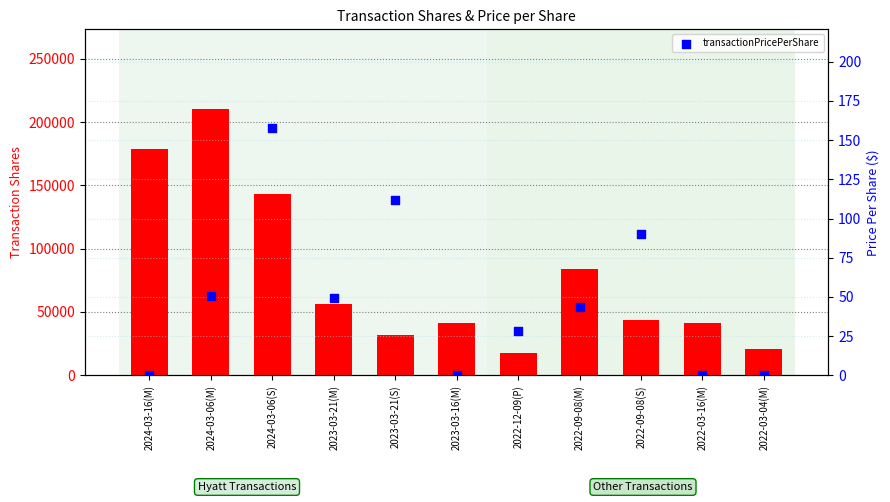

What is the total value across all series at 2024-03-06(S)?

143147.7